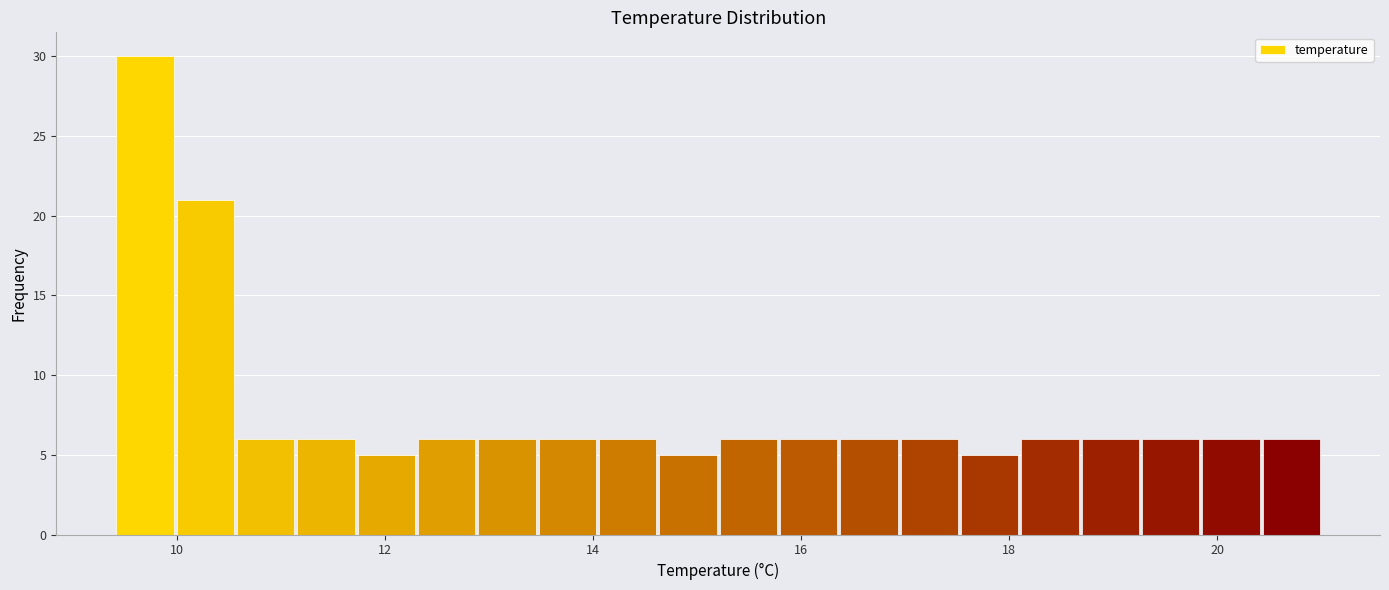

Around what value on the x-axis is the tallest bar? Give the approximate position of its centre, as read against the axis.

9.6